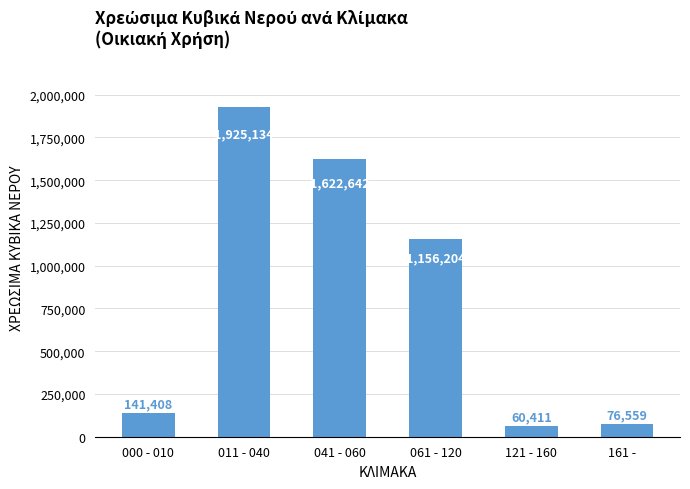

What is the minimum value shown in the chart?

60411